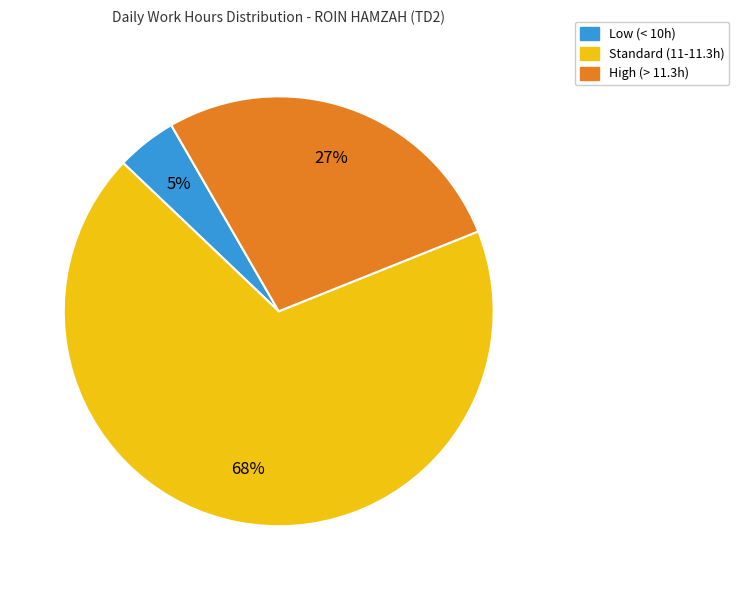

Between Standard (11-11.3h) and Low (< 10h), which is larger?

Standard (11-11.3h)